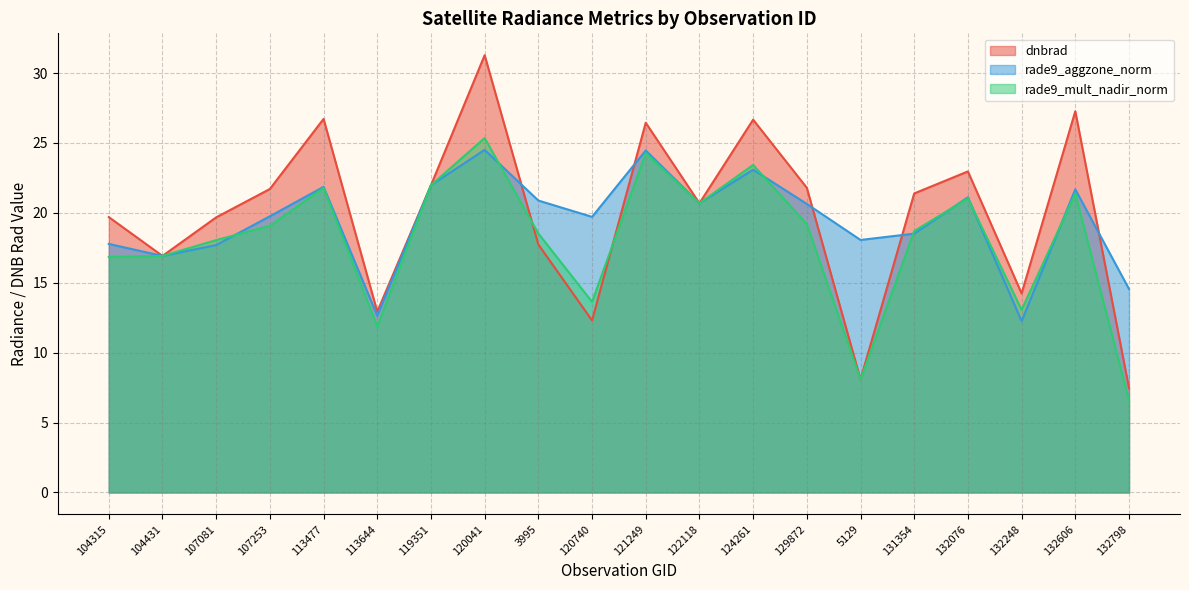

The value of rade9_mult_nadir_norm at 113644 is 7.6. True or false?

False